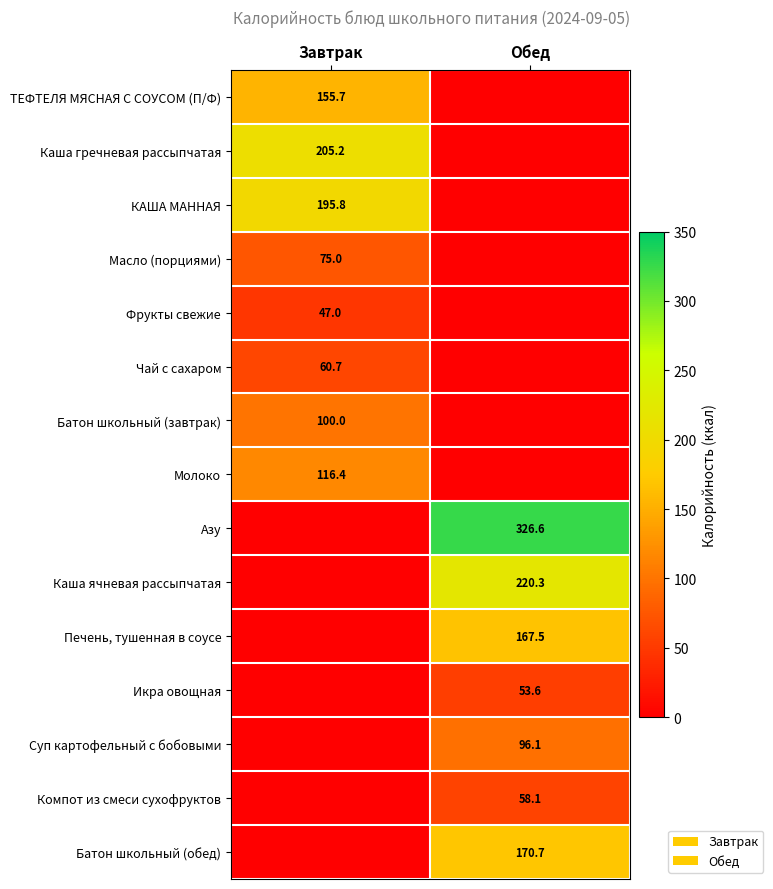

The ТЕФТЕЛЯ МЯСНАЯ С СОУСОМ (П/Ф) series shows 89.5 at Завтрак. True or false?

False